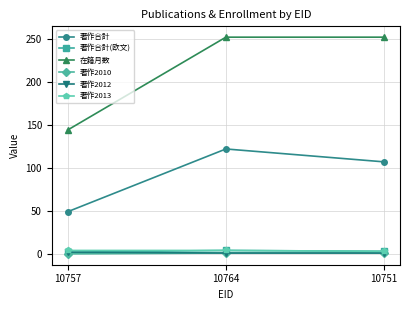

How many 著作2010 values are between 0 and 1?

3